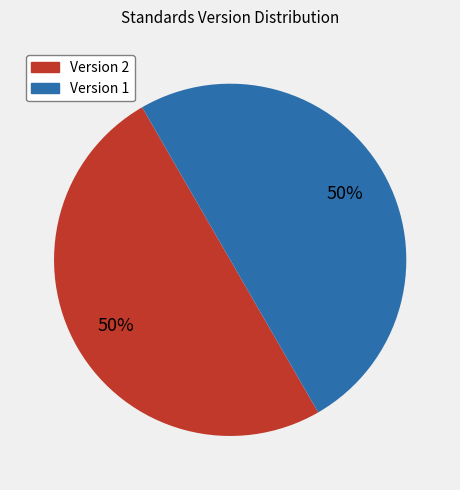

Count the number of slices in the pie.

2